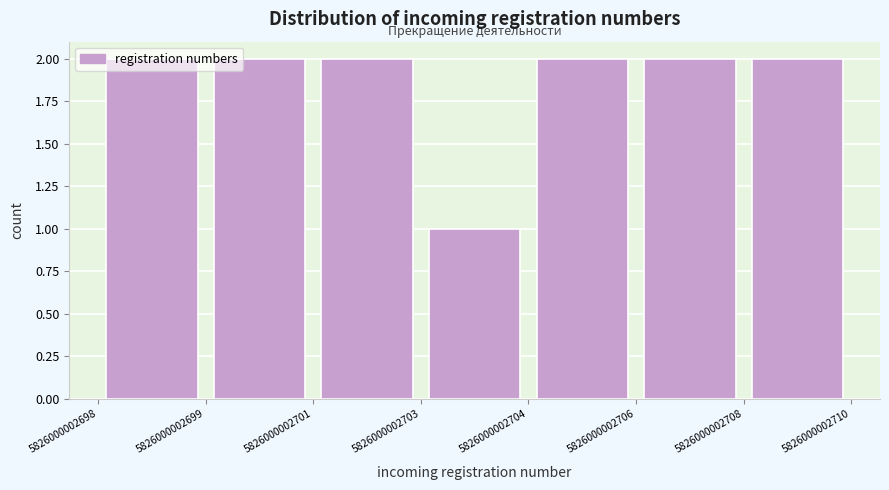

Reading left to right, list every bar in this chart as the range it spans on the x-axis followed by its height. The values are not printed on the chart, so give them approximately, as read against the axis.

5826000002698 to 5826000002699: 2
5826000002699 to 5826000002701: 2
5826000002701 to 5826000002703: 2
5826000002703 to 5826000002704: 1
5826000002704 to 5826000002706: 2
5826000002706 to 5826000002708: 2
5826000002708 to 5826000002710: 2